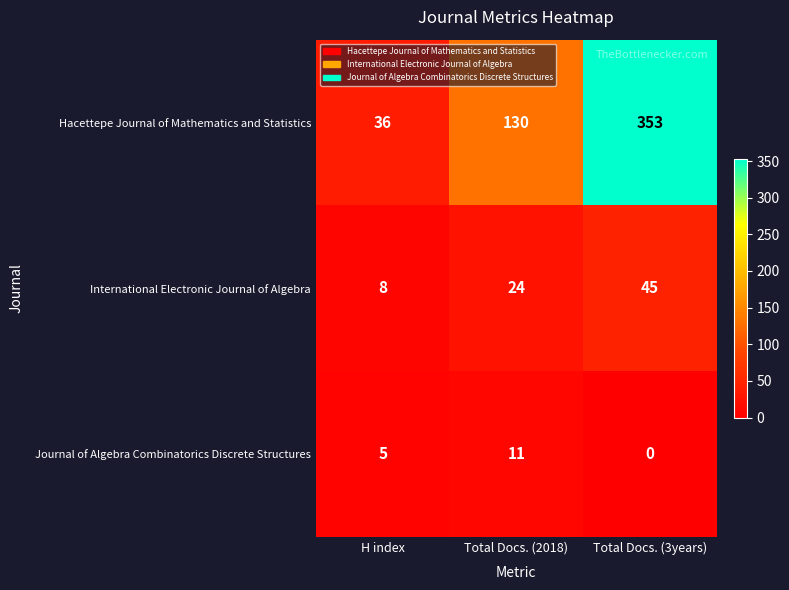

Rank the series by their maximum value, from highest to lowest.

Hacettepe Journal of Mathematics and Statistics, International Electronic Journal of Algebra, Journal of Algebra Combinatorics Discrete Structures